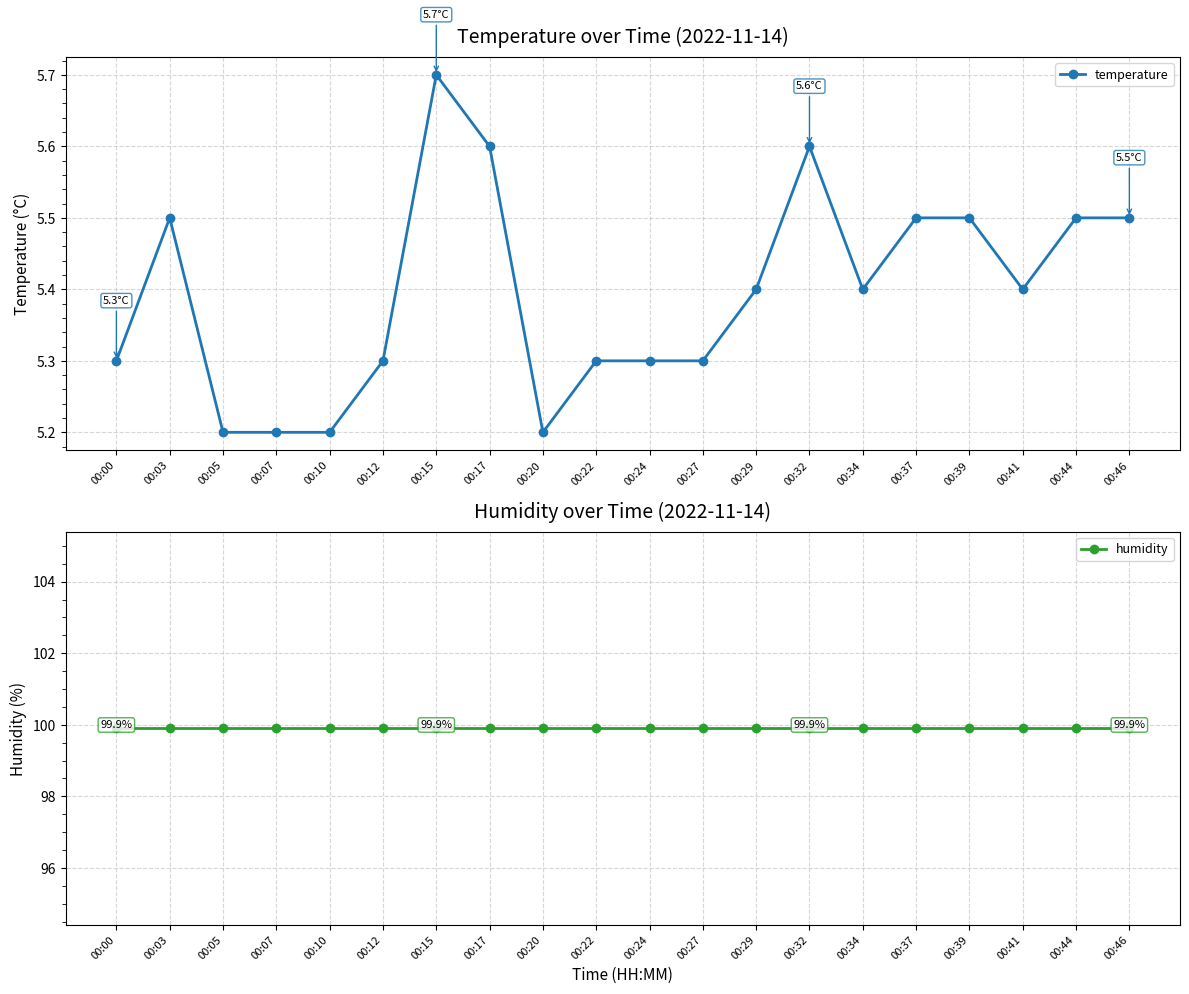

Which label corresponds to the smallest value in the chart?

00:05